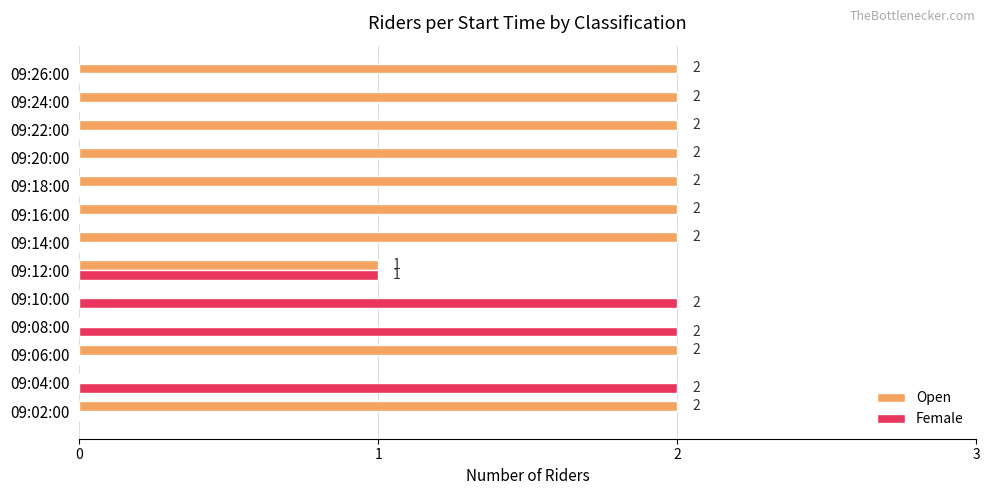

The value of Female at 09:26:00 is 0. True or false?

True